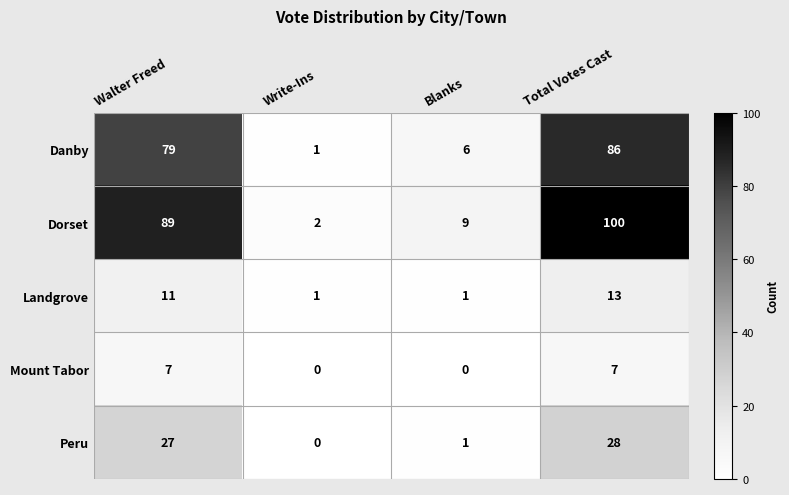

What is the total value across all series at Walter Freed?

213